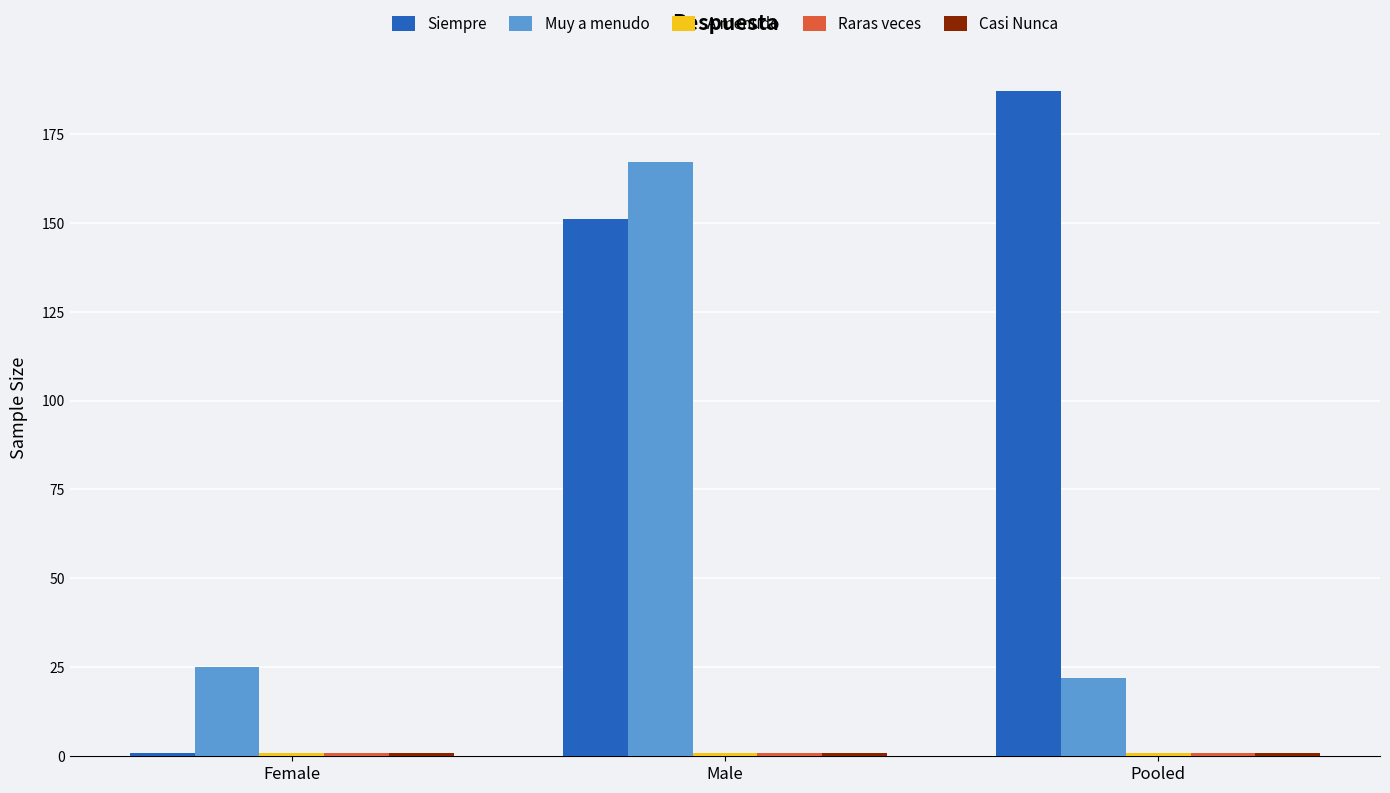

Which series has the largest total across all categories?

Siempre